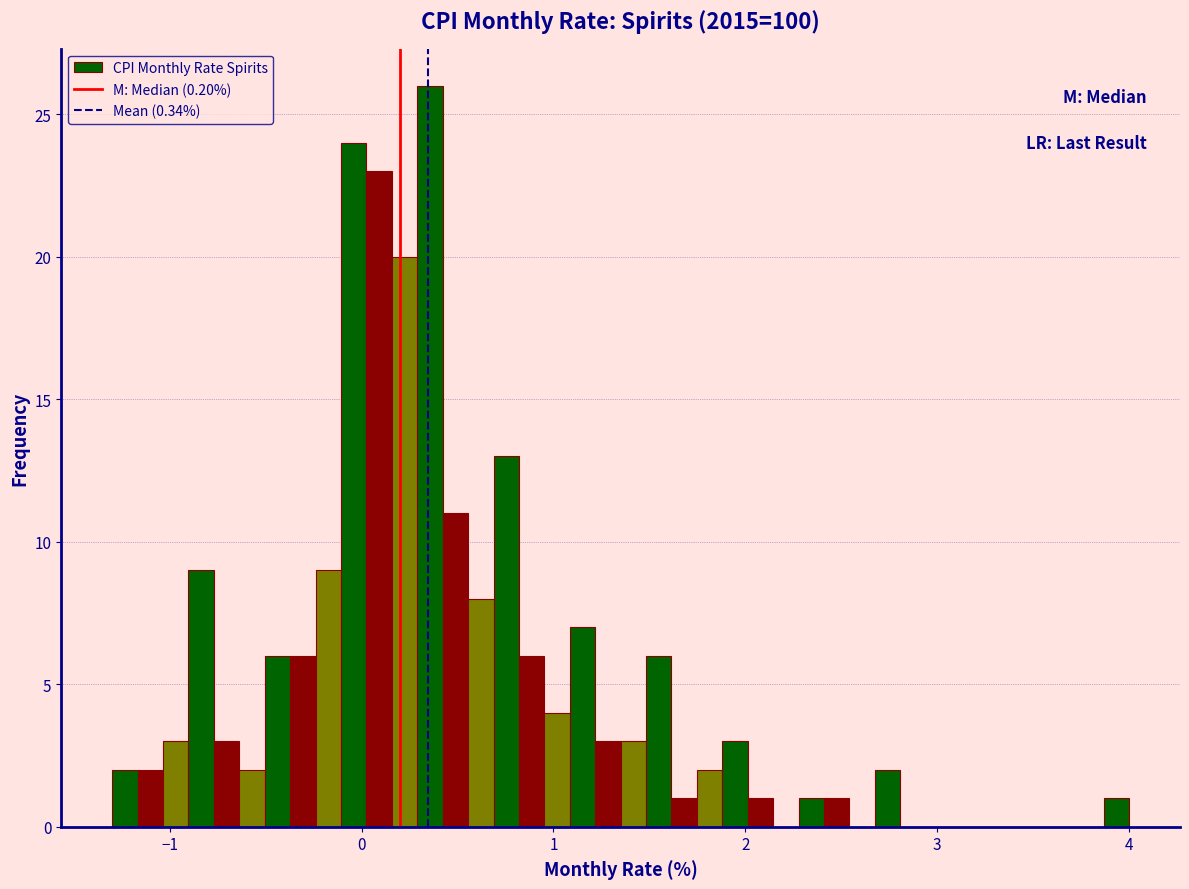

Around what value on the x-axis is the tallest bar? Give the approximate position of its centre, as read against the axis.

0.4